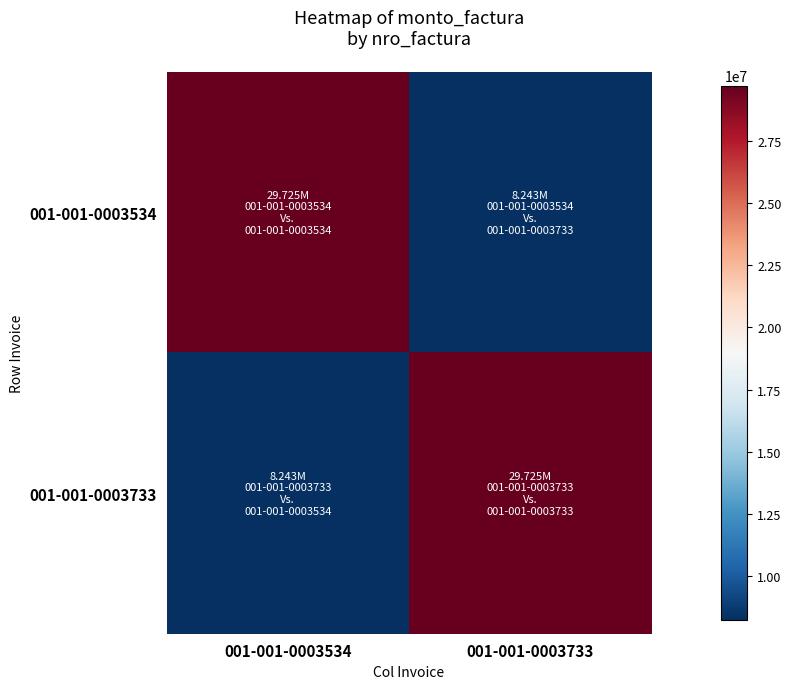

Reading left to right, what are all the values shown in this chart?

001-001-0003534: 001-001-0003534=29725000	001-001-0003733=8243000
001-001-0003733: 001-001-0003534=8243000	001-001-0003733=29725000